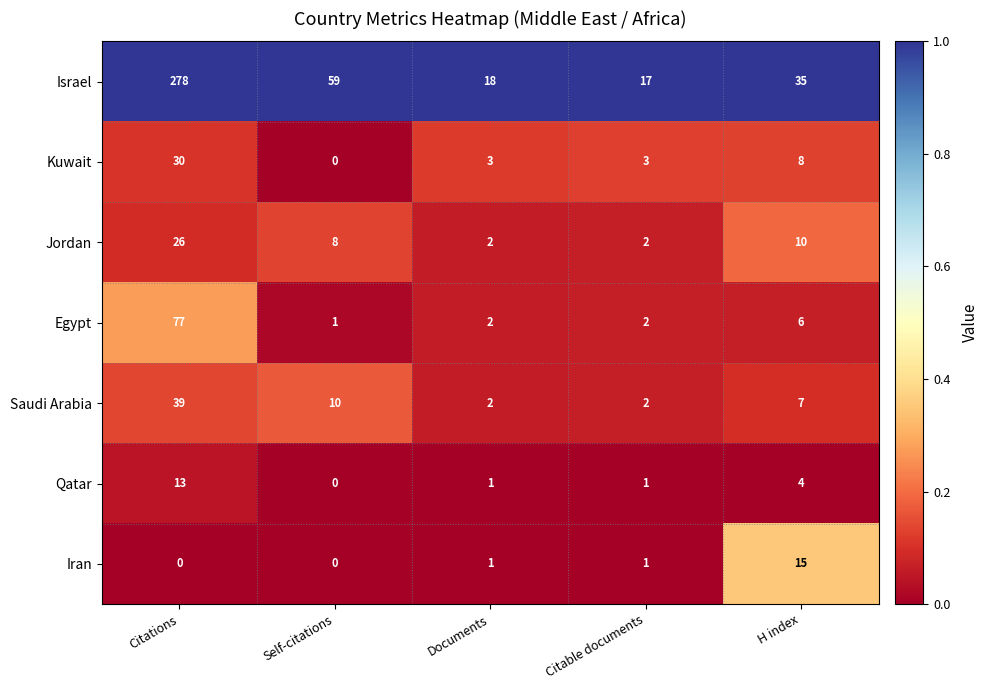

Which category has the highest value across all series?

Citations